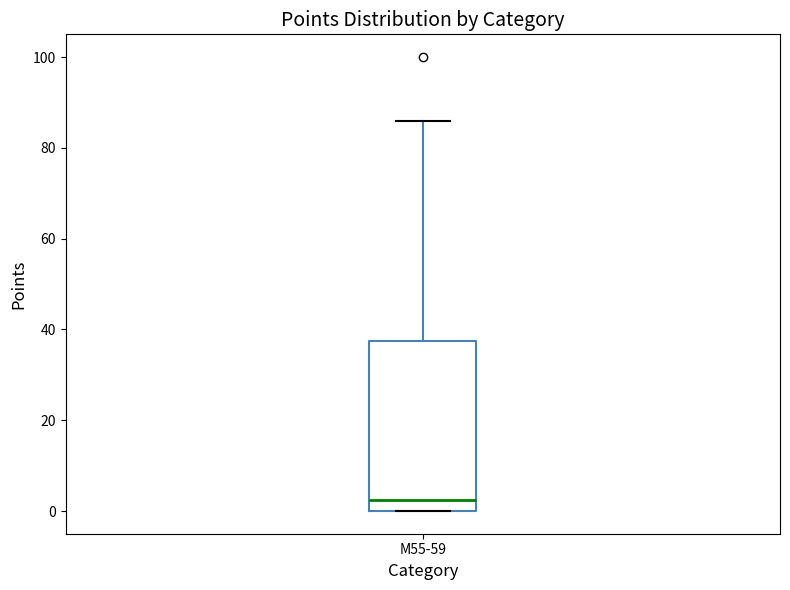

Read this box plot against the y-axis: the position of the median line, the range covered by the box, and the ends of both whiskers. The values are not printed on the chart, so give them approximately, as read against the axis.

median 2, box 0 to 38, whiskers 0 to 86